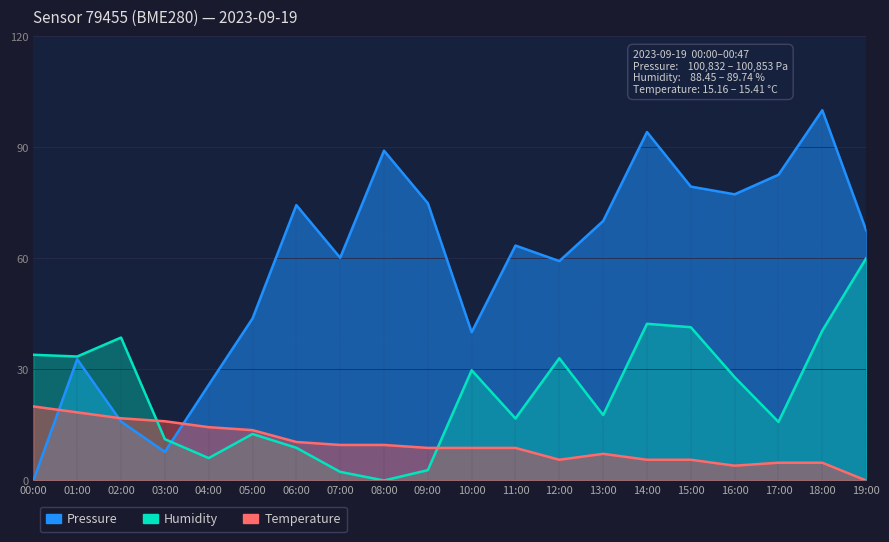

Which category has the lowest value in the Humidity series?

08:00